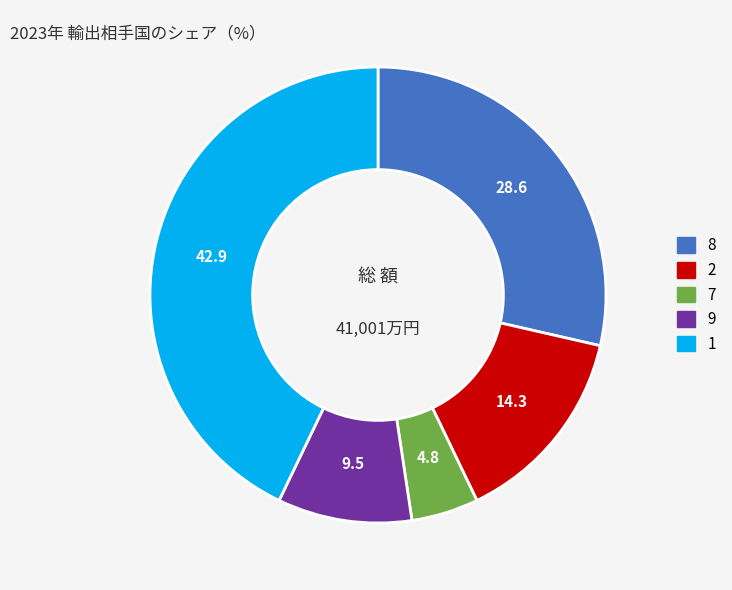

True or false: 8 accounts for 16% of the total.

False